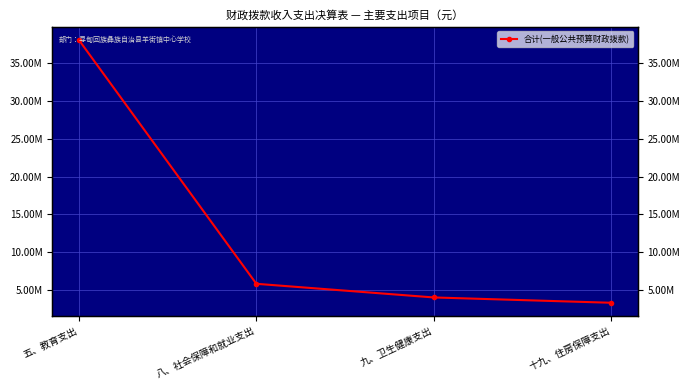

The chart shows a value of 5454225.3 at 九、卫生健康支出. True or false?

False